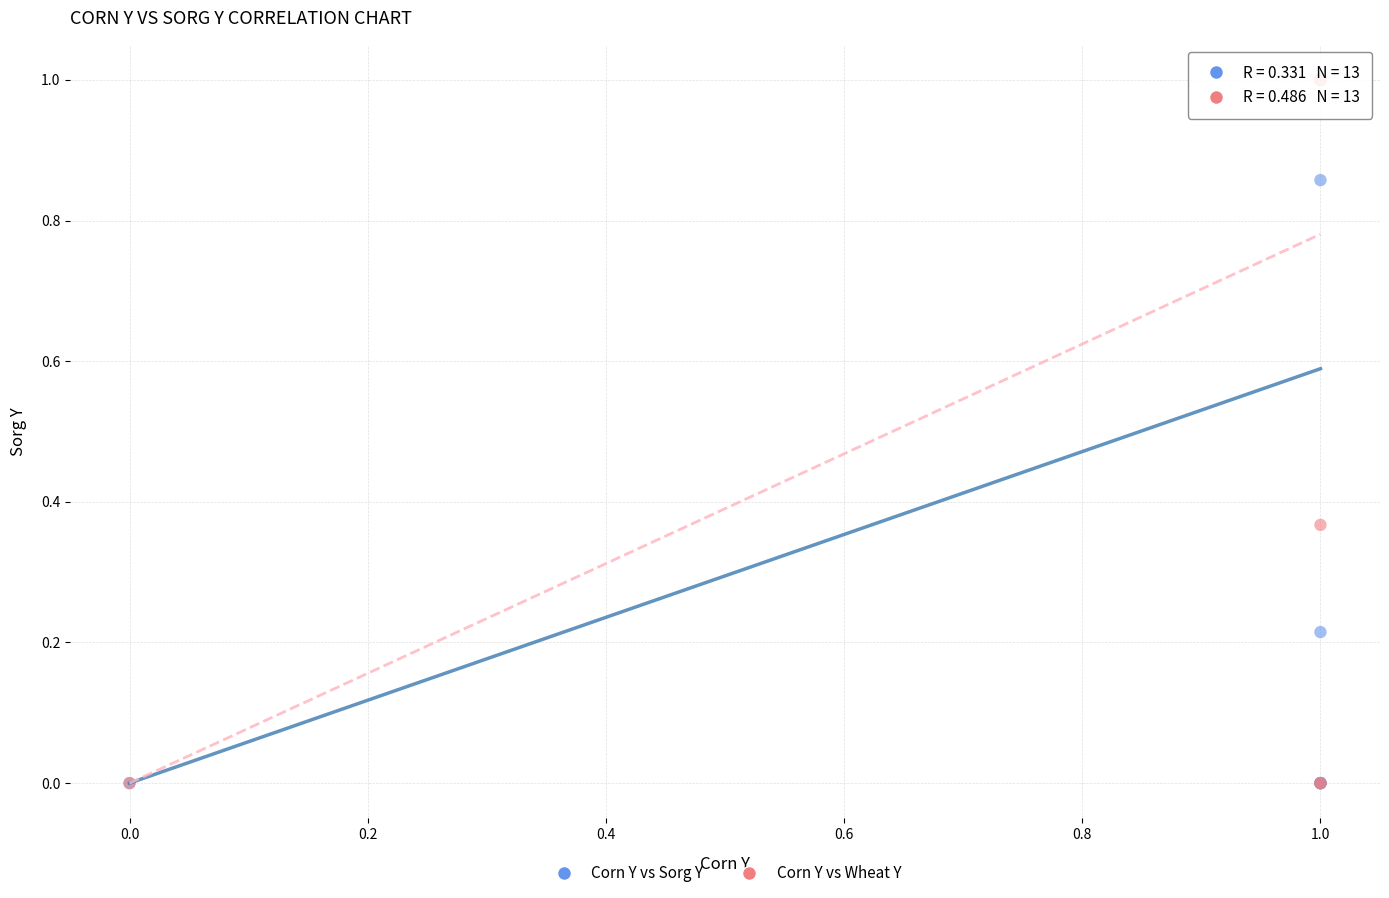

What are all the series names shown in the legend?

Corn Y vs Sorg Y, Corn Y vs Wheat Y